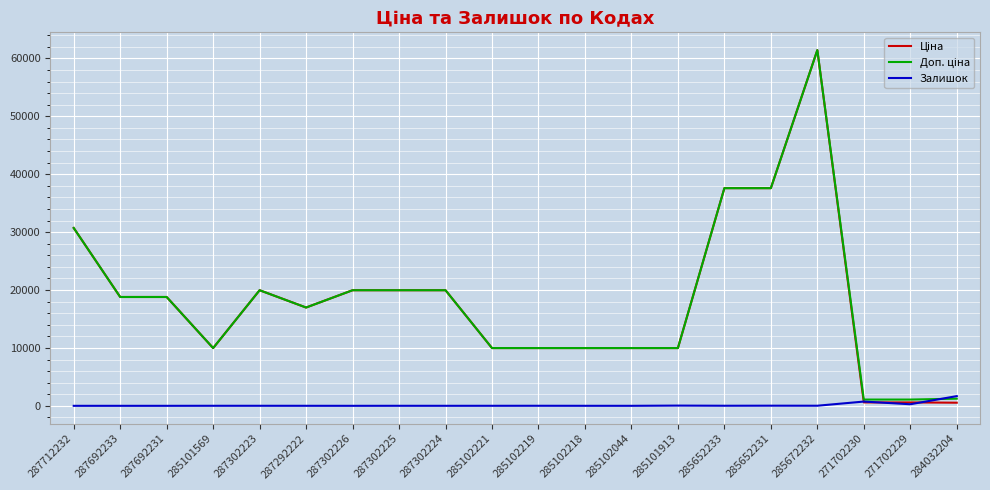

At which category is the sum across all series the highest?

285672232